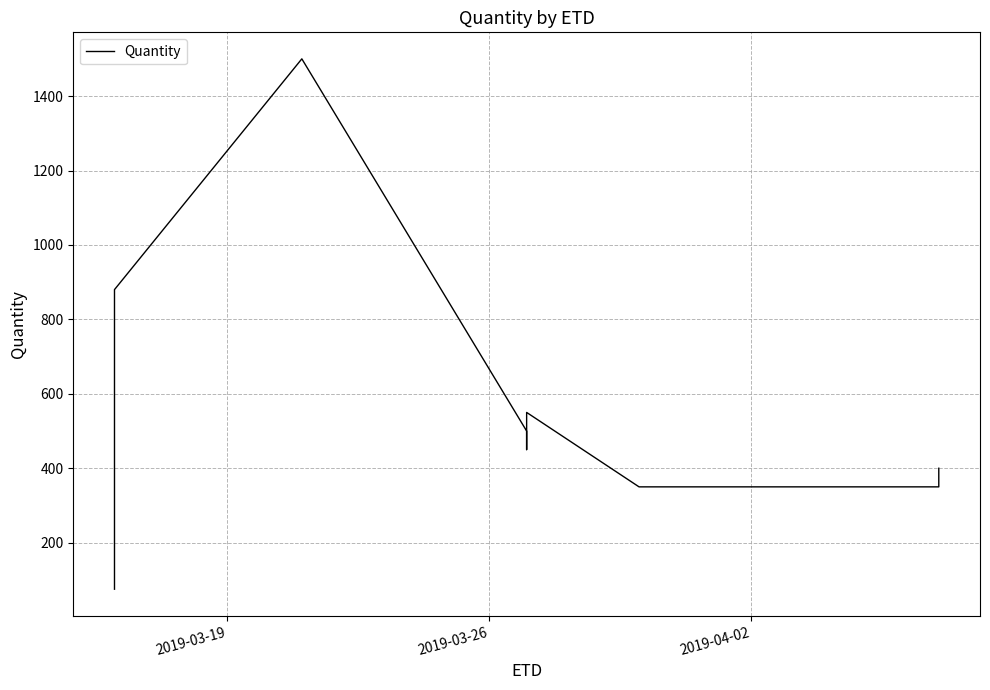

At which label is the value closest to 787?

2019-03-26